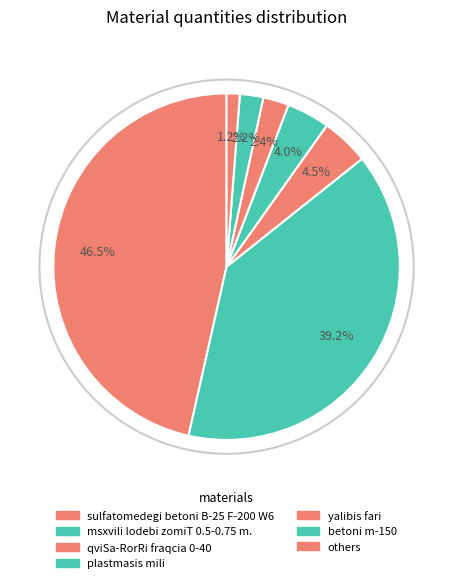

Count the number of slices in the pie.

7